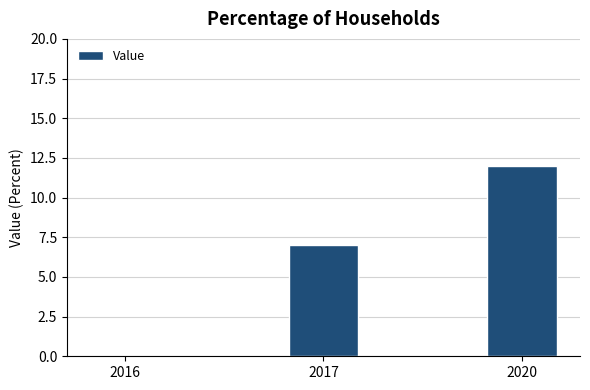

What is the change in value from 2016 to 2020?

+12